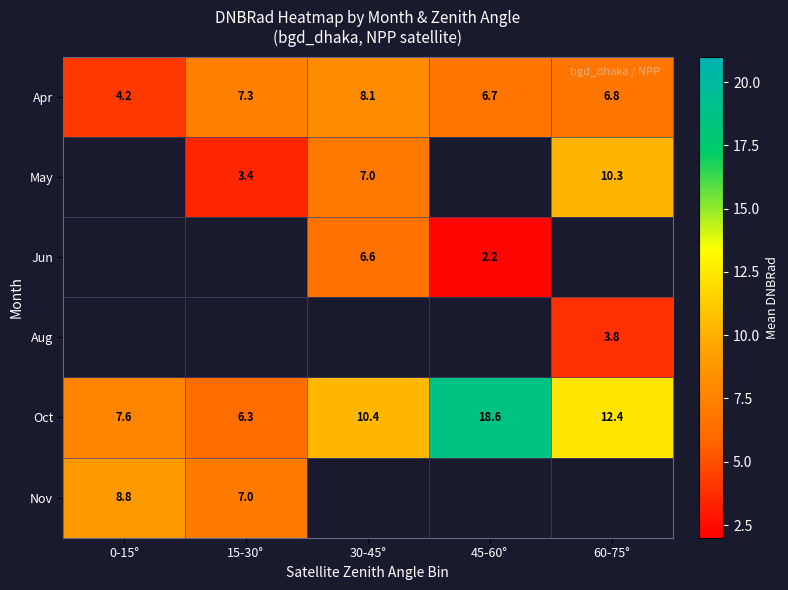

The Oct series shows 8.5 at 45-60°. True or false?

False